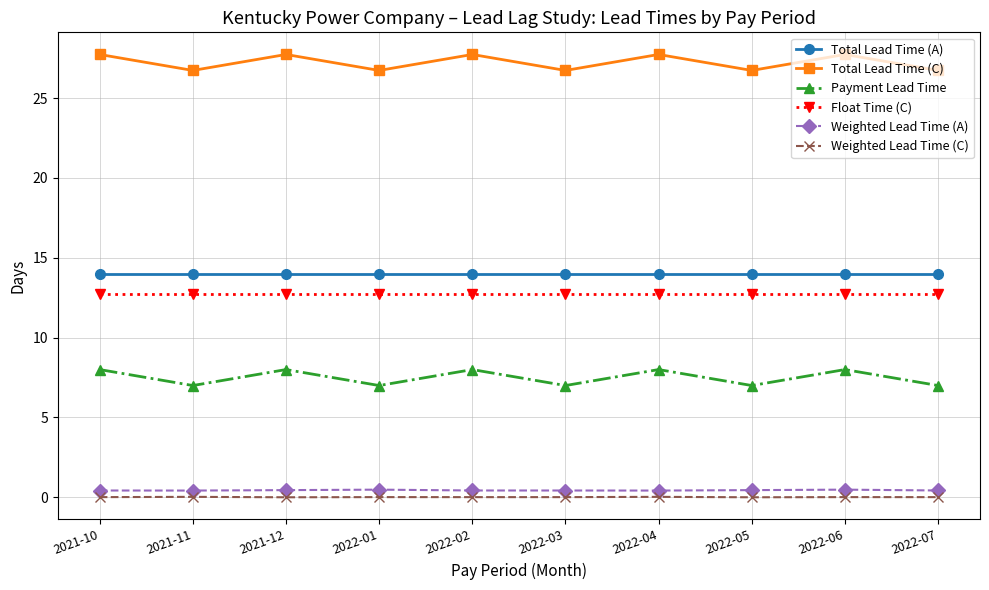

At how many categories does at least one series exceed 22?

10